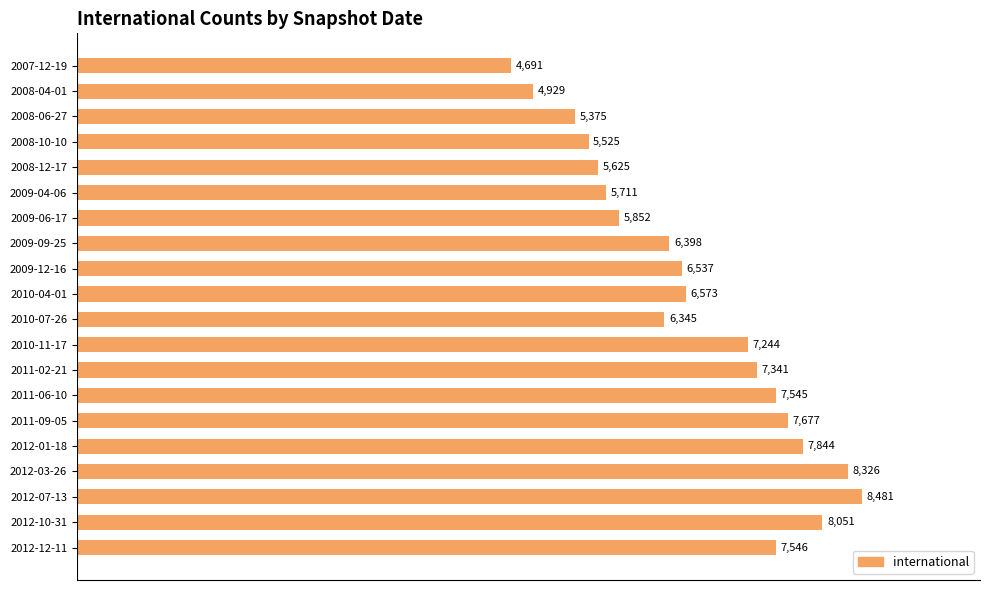

List the labels in order of value, largest first.

2012-07-13, 2012-03-26, 2012-10-31, 2012-01-18, 2011-09-05, 2012-12-11, 2011-06-10, 2011-02-21, 2010-11-17, 2010-04-01, 2009-12-16, 2009-09-25, 2010-07-26, 2009-06-17, 2009-04-06, 2008-12-17, 2008-10-10, 2008-06-27, 2008-04-01, 2007-12-19